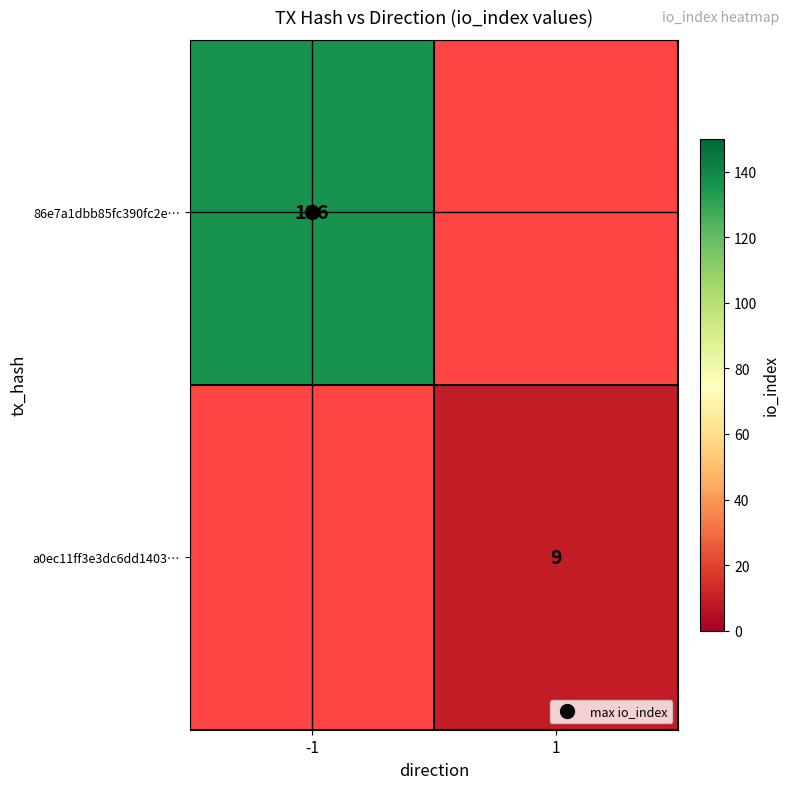

Is the value of 86e7a1dbb85fc390fc2e… at -1 greater than the value of a0ec11ff3e3dc6dd1403… at 1?

Yes